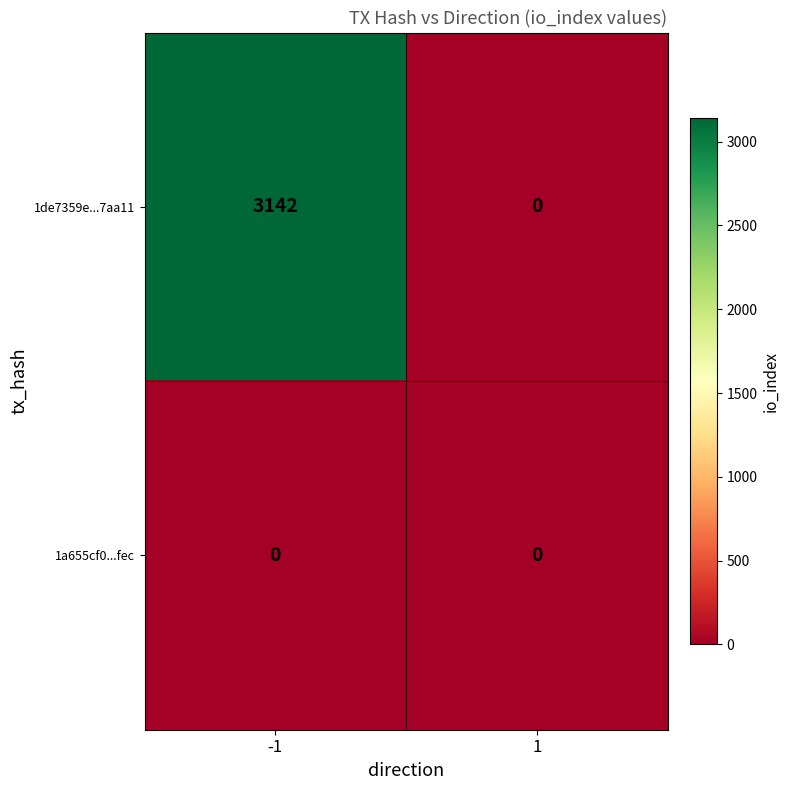

What is the average value of the 1de7359e...7aa11 series?

1571